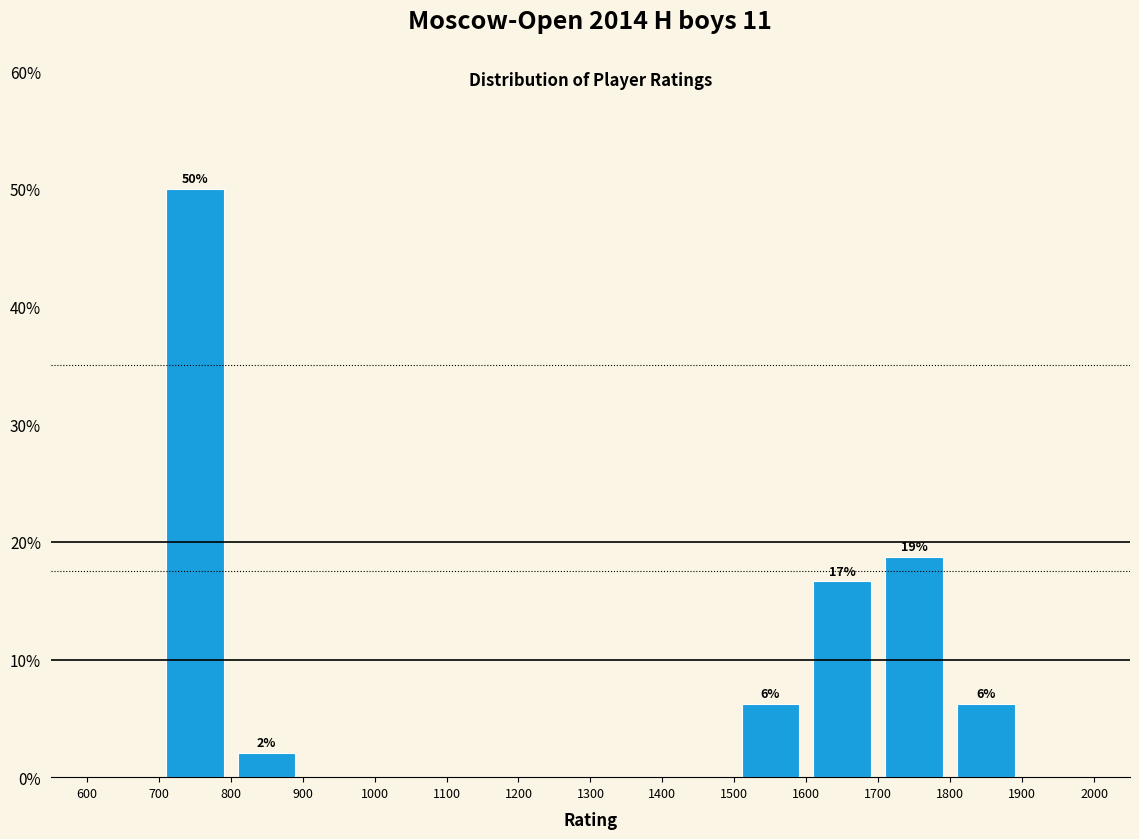

Which range on the x-axis has the tallest bar?

700 to 800